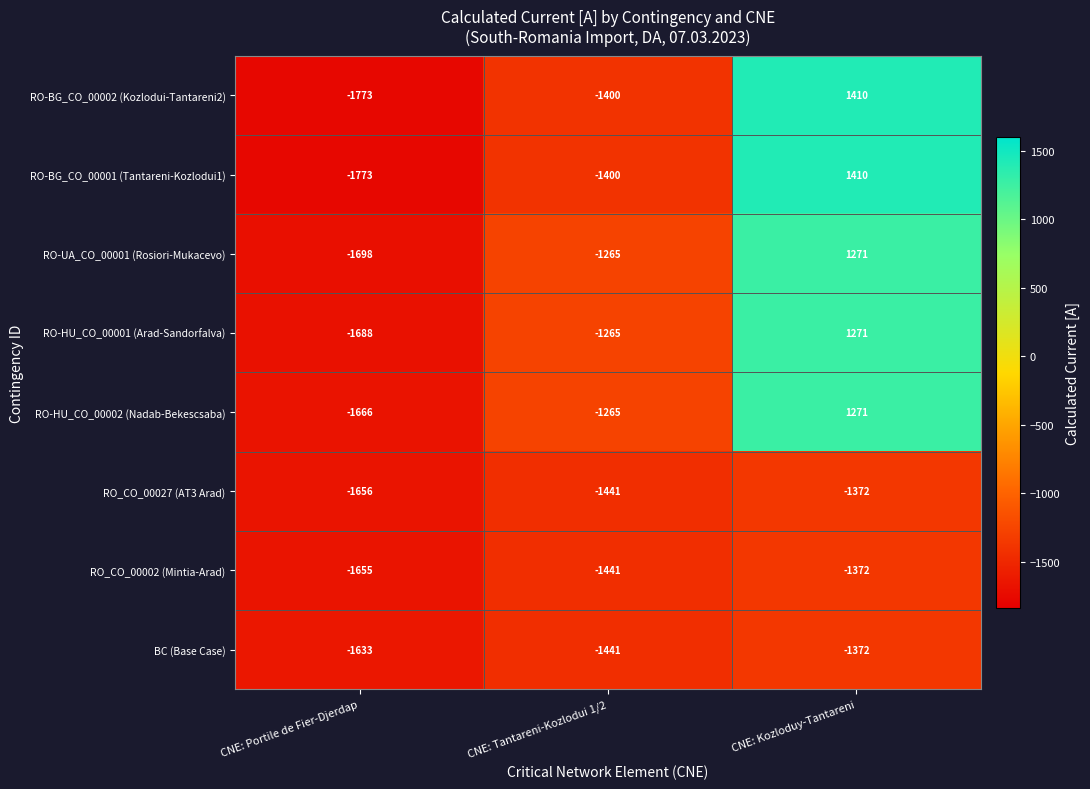

Count the number of data series in this chart.

8